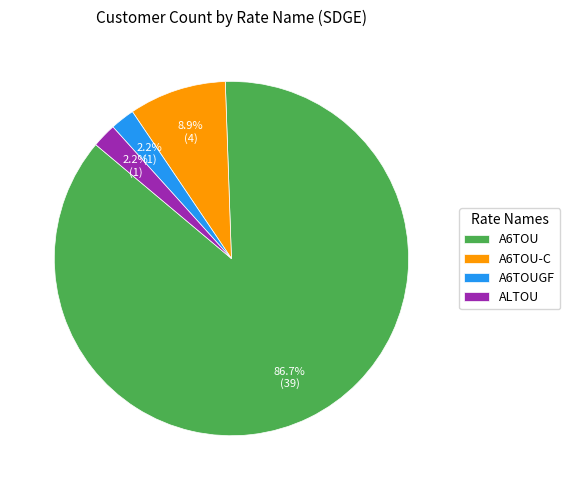

Is it true that ALTOU is 7% of the pie?

False